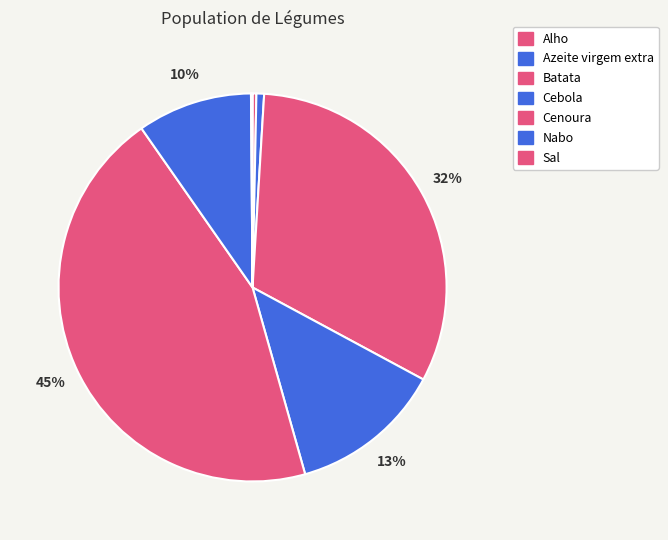

Which slice is the smallest?

Sal